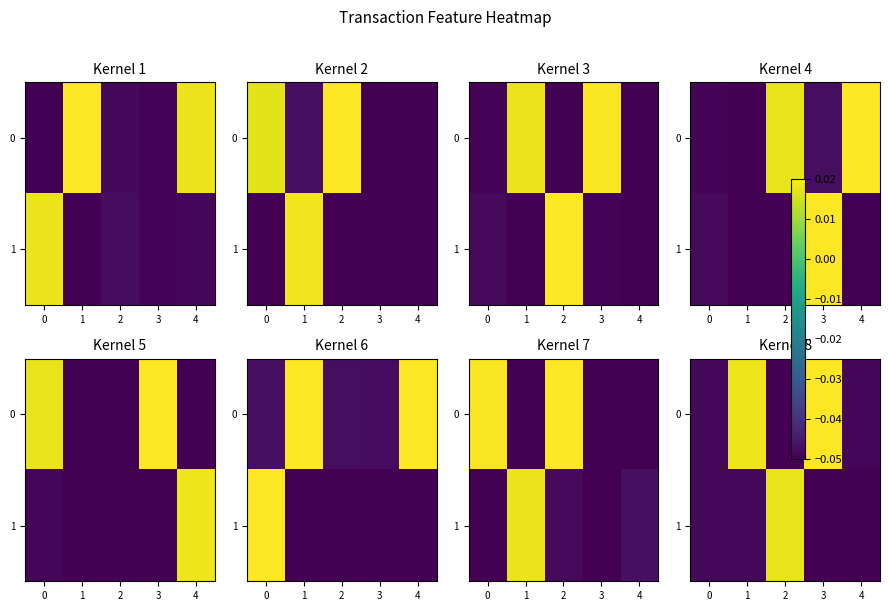

How many values in the 1 series are below 0?

4